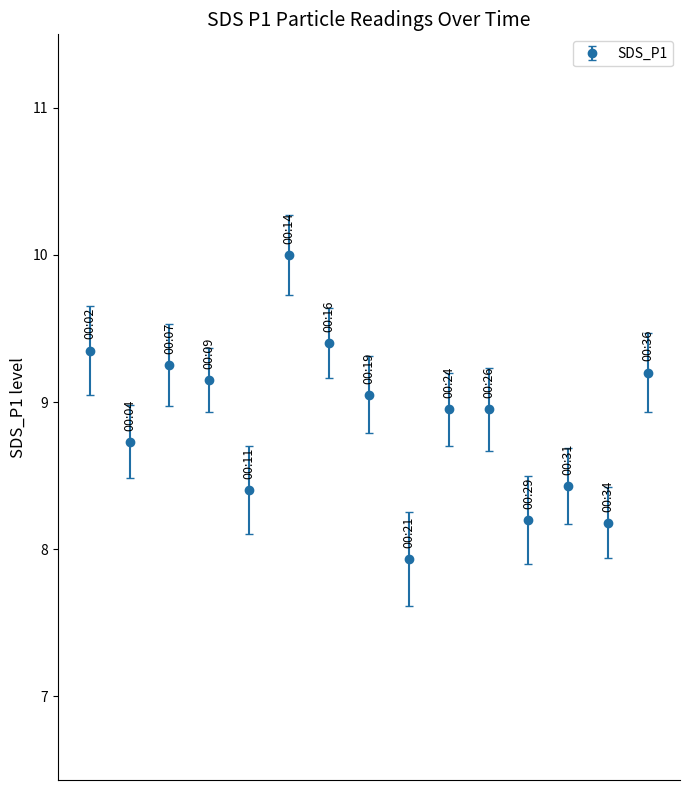

How many points are lower than both their immediate neighbors (excluding endpoints)?

5